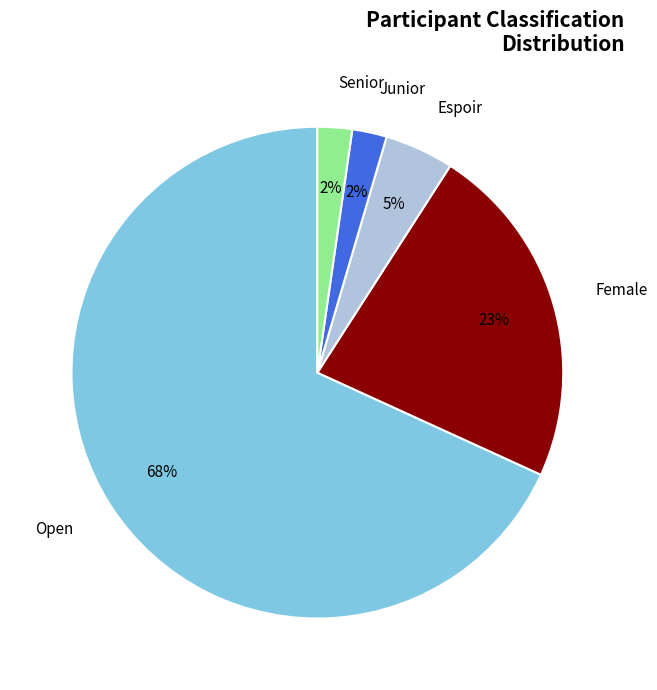

Between Open and Espoir, which is larger?

Open